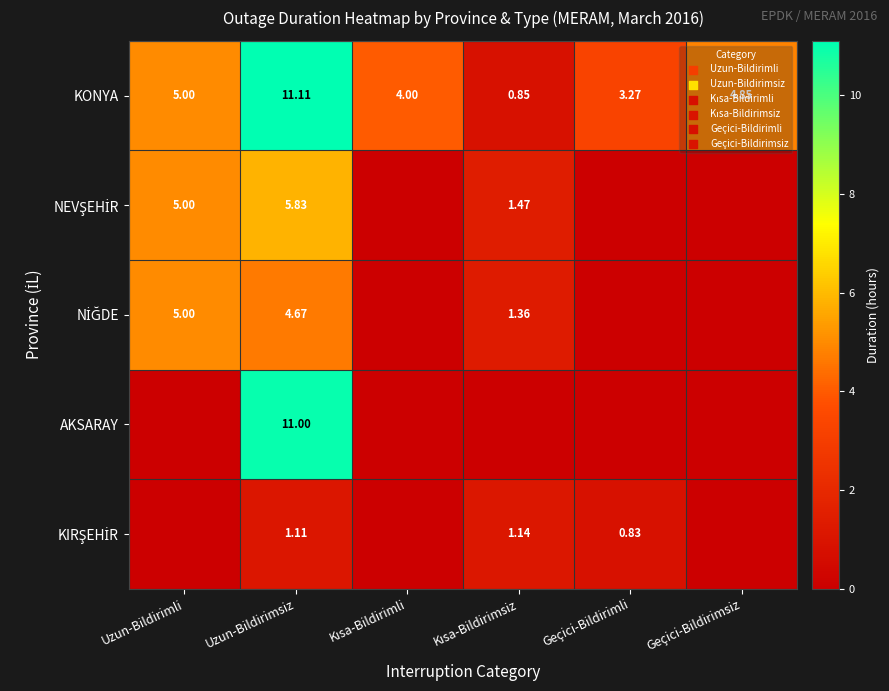

At which label is KONYA closest to 5?

Uzun-Bildirimli